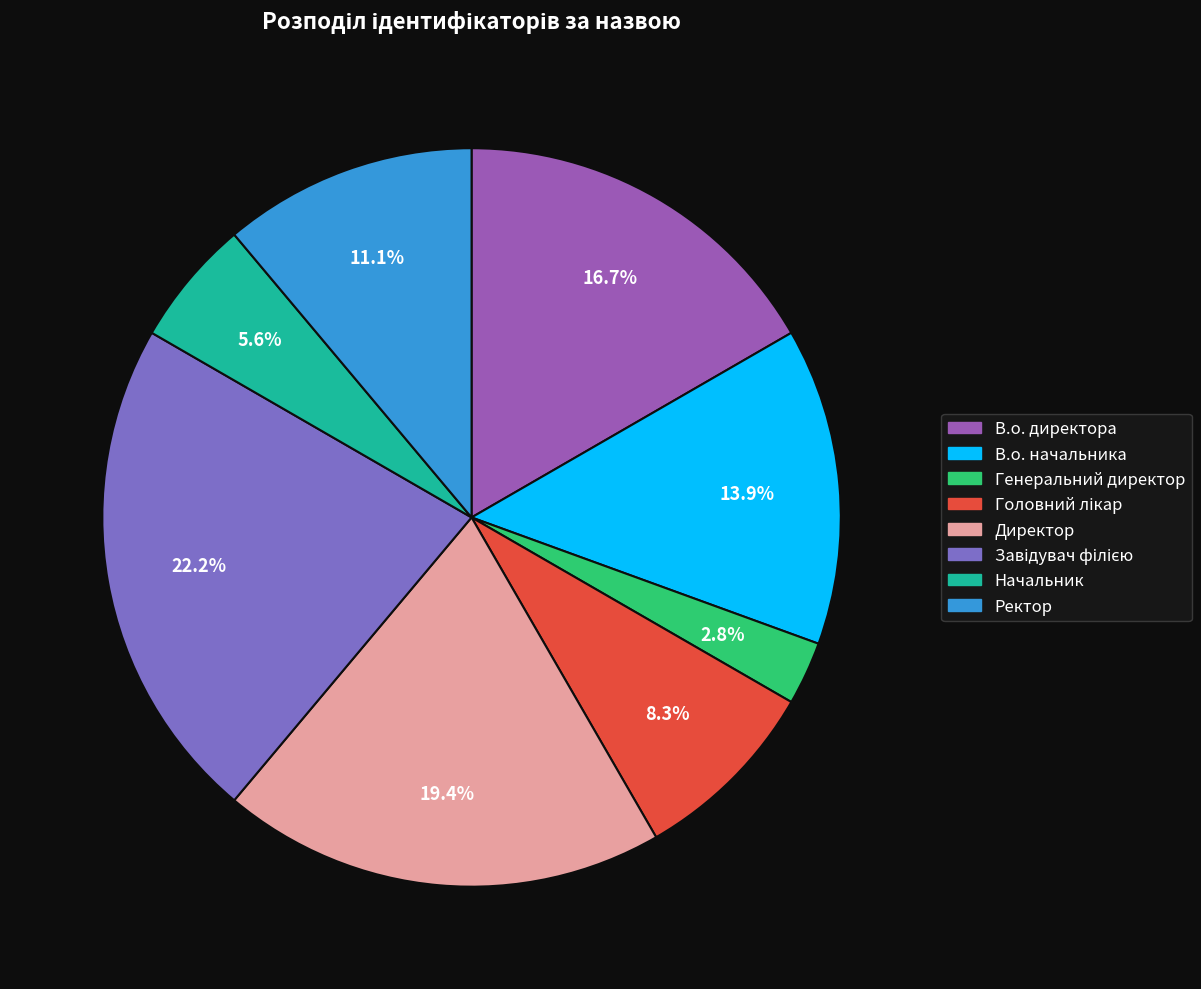

How many segments does this pie chart have?

8